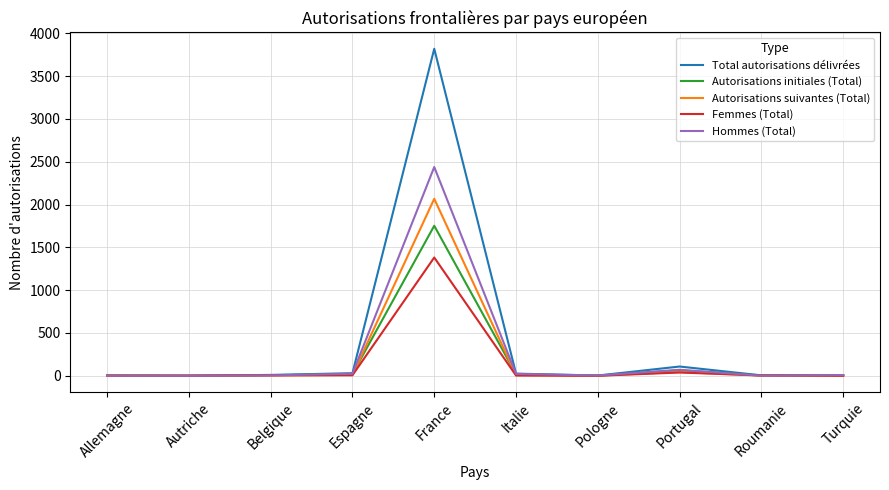

List the series in order of their peak value, highest first.

Total autorisations délivrées, Hommes (Total), Autorisations suivantes (Total), Autorisations initiales (Total), Femmes (Total)